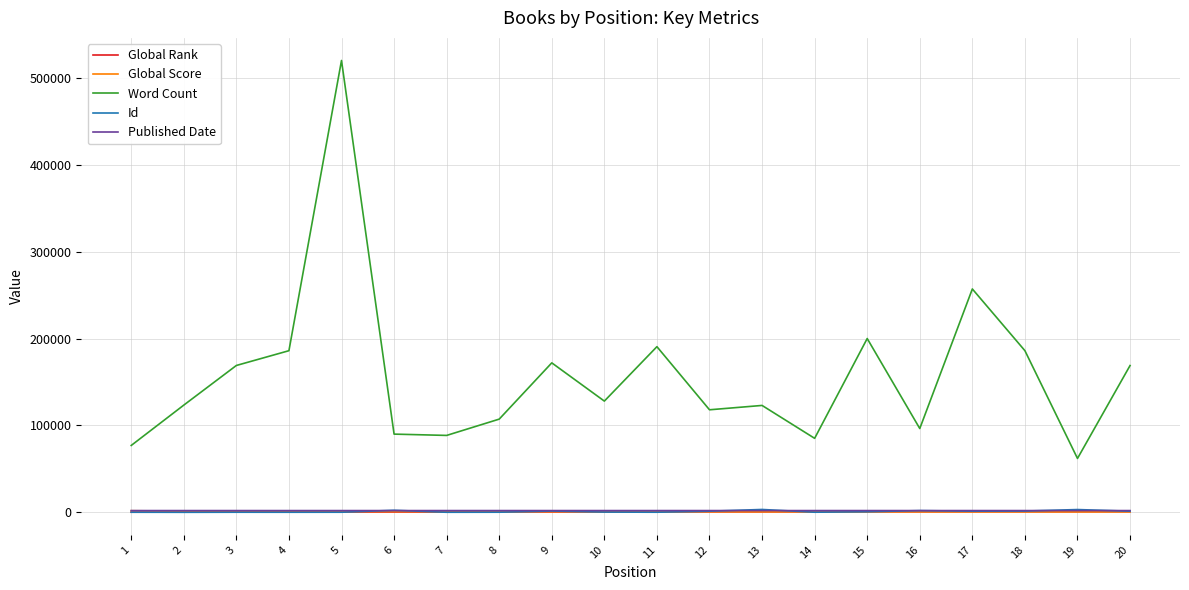

Which series has the largest total across all categories?

Word Count